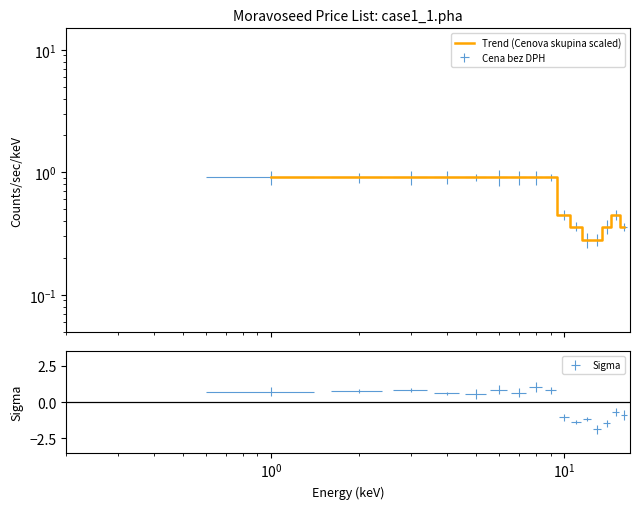

True or false: the data has more than 2 interior local peaks.

False